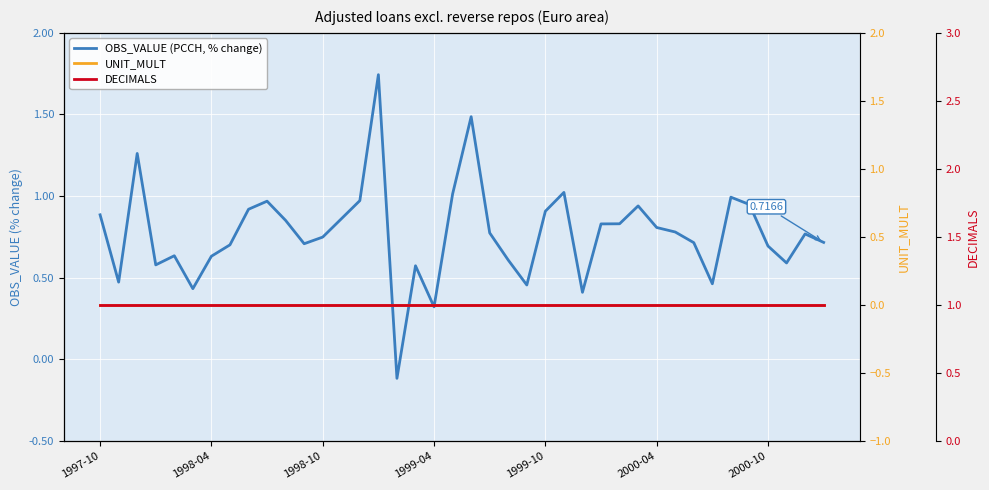

How many categories are shown in the chart?

40